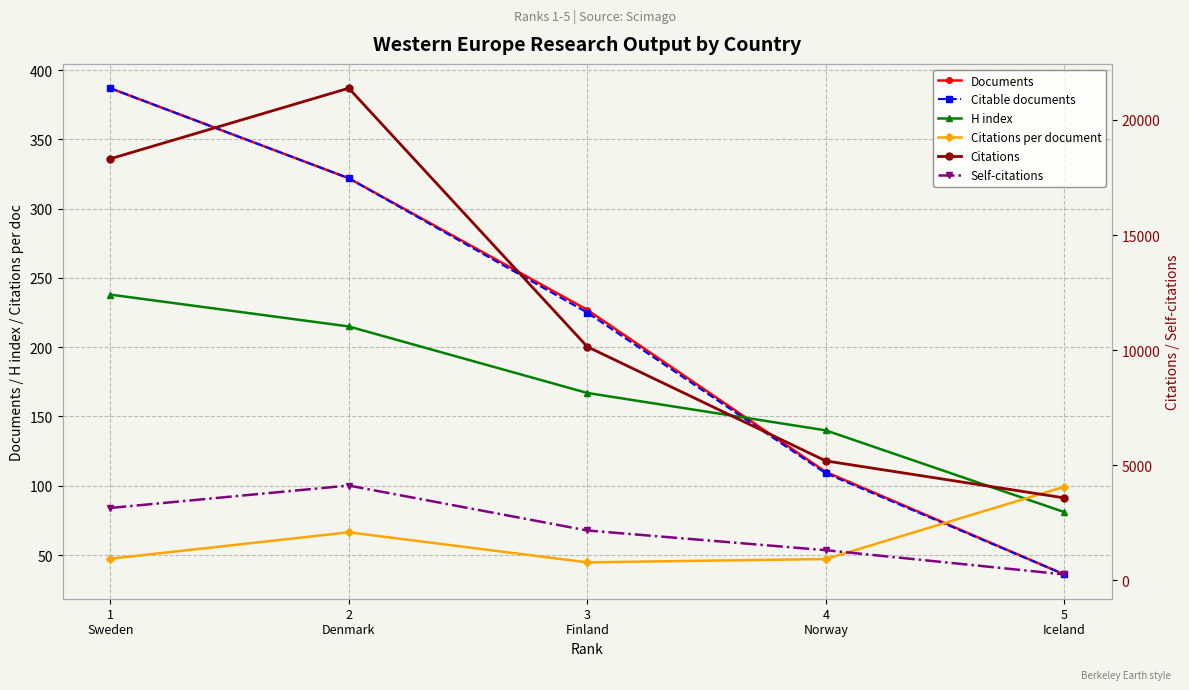

Which series changed the most between 2
Denmark and 4
Norway?

Citations